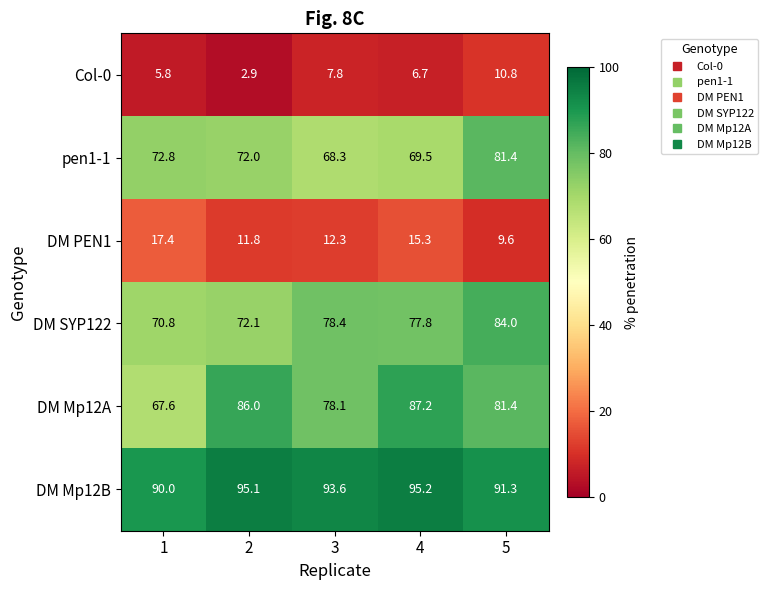

Which series has the widest spread of values?

DM Mp12A